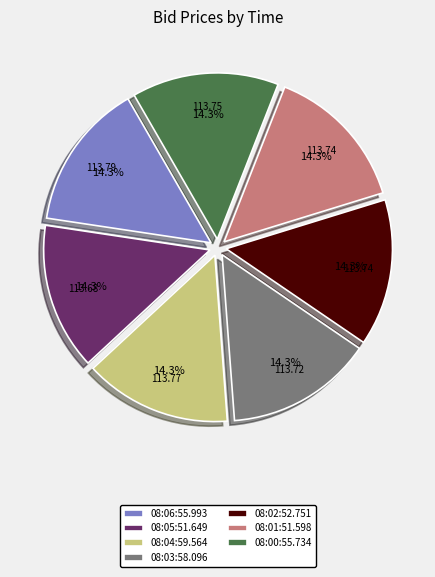

What percentage is the 08:06:55.993 slice, to the nearest percent?

14%